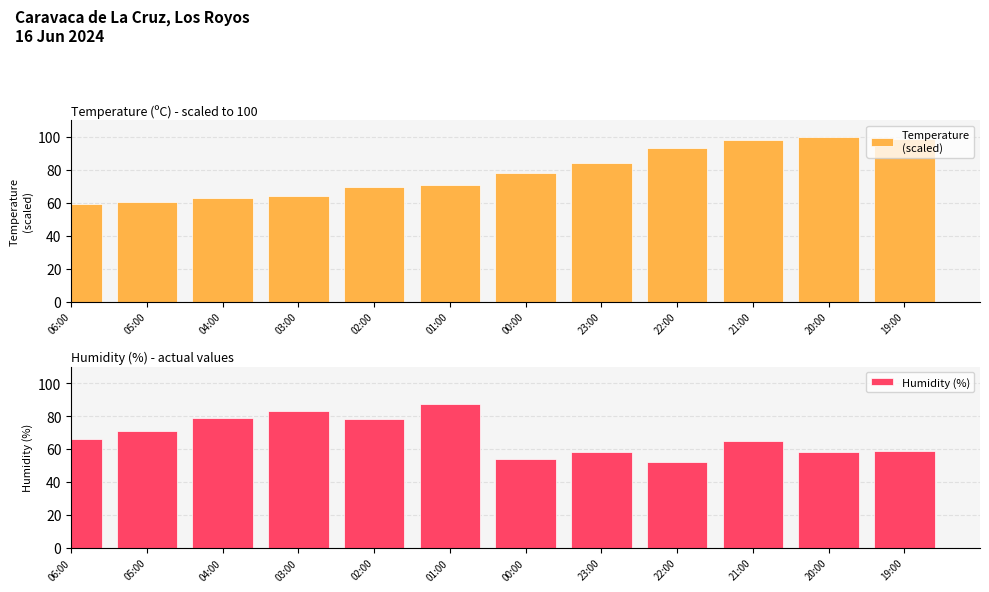

Reading left to right, list all the values displayed in this chart.

Temperature
(scaled): 06:00=59.4	05:00=60.7	04:00=62.7	03:00=64.3	02:00=69.7	01:00=70.9	00:00=78.3	23:00=84.0	22:00=93.0	21:00=98.4	20:00=100.0	19:00=98.8
Humidity (%): 06:00=66.0	05:00=71.0	04:00=79.0	03:00=83.0	02:00=78.0	01:00=87.0	00:00=54.0	23:00=58.0	22:00=52.0	21:00=65.0	20:00=58.0	19:00=59.0